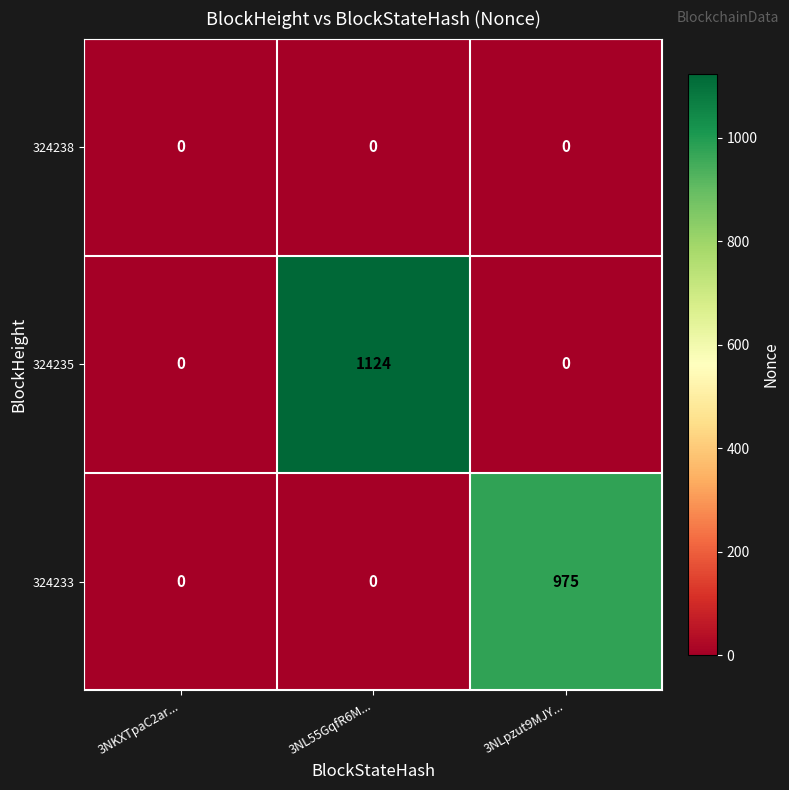

At how many categories does at least one series exceed 987?

1